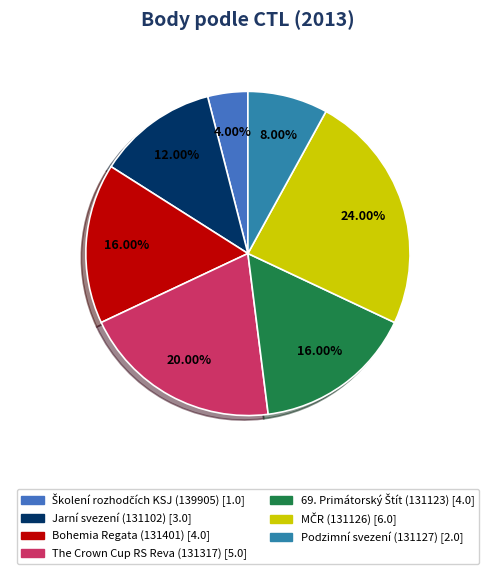

What is the smallest slice in the pie chart?

139905